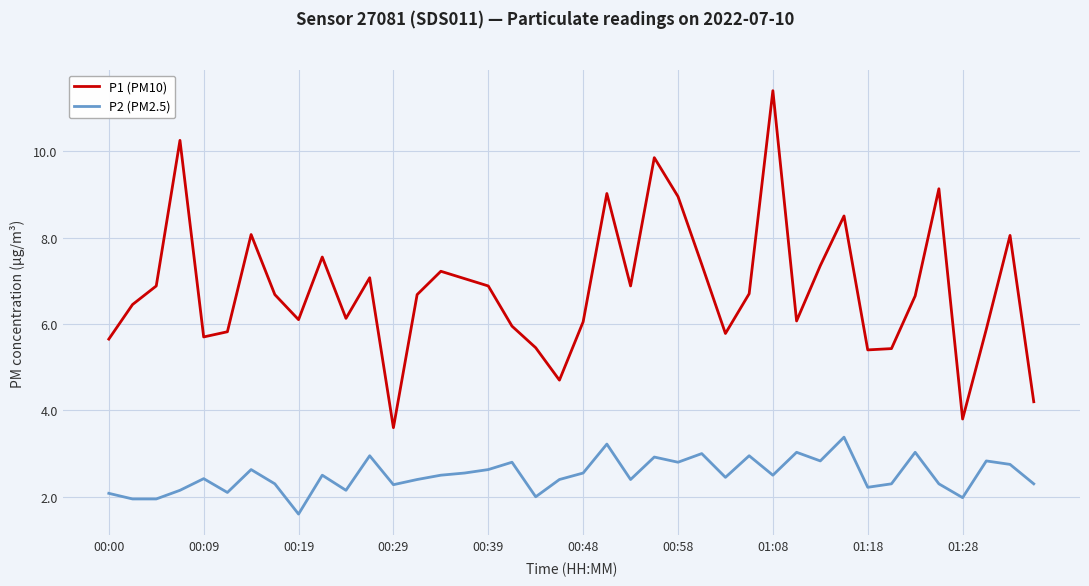

True or false: P2 (PM2.5) and P1 (PM10) intersect in this chart.

False